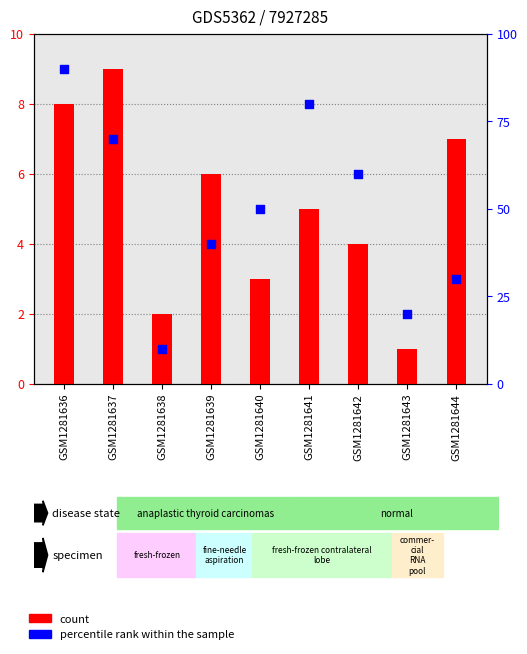

Which series contains the highest Y value?

percentile rank within the sample